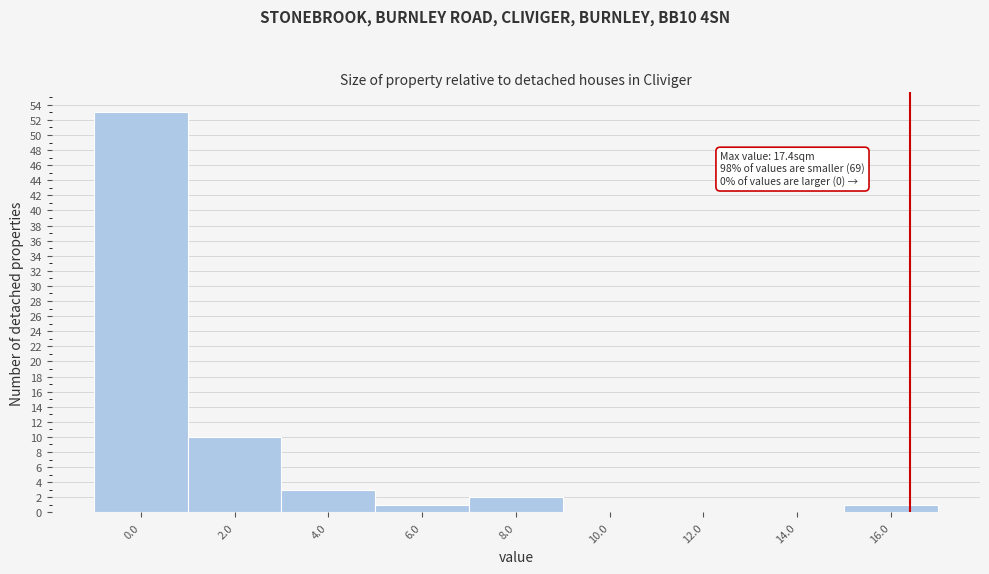

Reading right to left, extract all data points from this chart.

16.0=1	14.0=0	12.0=0	10.0=0	8.0=2	6.0=1	4.0=3	2.0=10	0.0=53